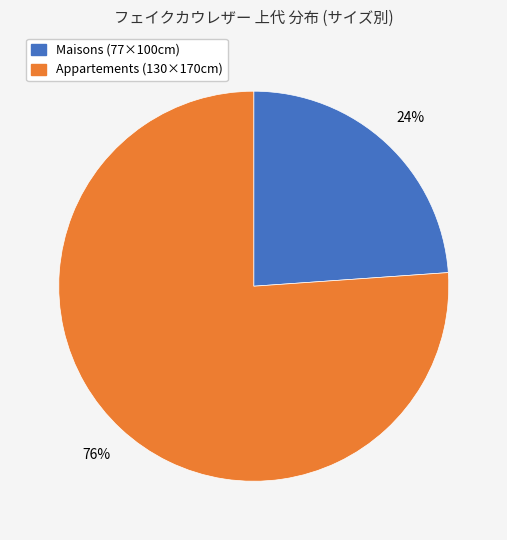

To the nearest percent, what is the average slice percentage?

50%